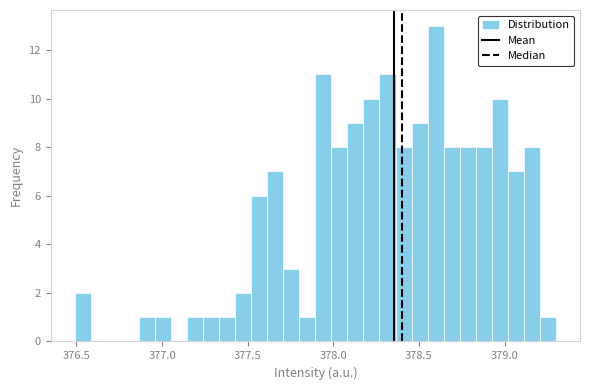

Around what value on the x-axis is the tallest bar? Give the approximate position of its centre, as read against the axis.

378.60